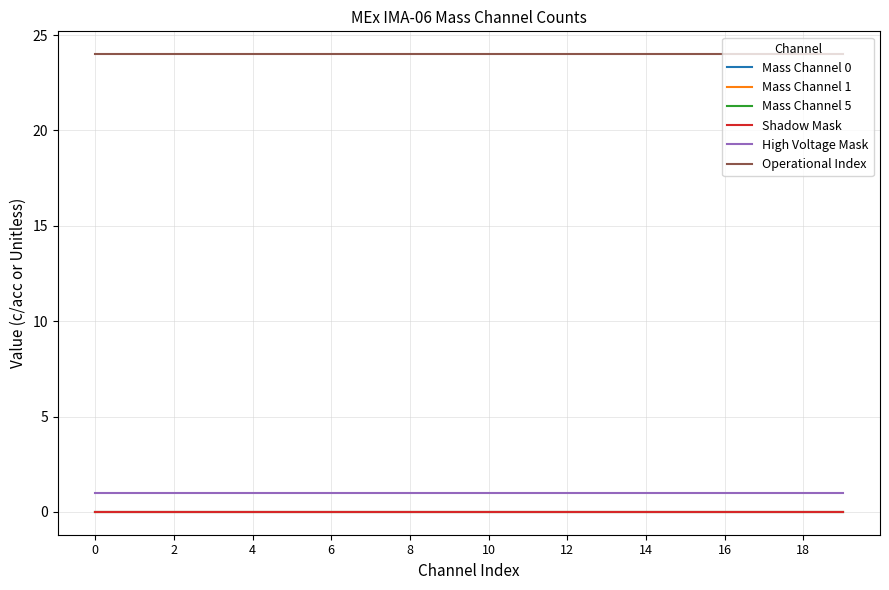

Reading left to right, what are all the values shown in this chart?

Mass Channel 0: 0	0	0	0	0	0	0	0	0	0	0	0	0	0	0	0	0	0	0	0
Mass Channel 1: 0	0	0	0	0	0	0	0	0	0	0	0	0	0	0	0	0	0	0	0
Mass Channel 5: 0	0	0	0	0	0	0	0	0	0	0	0	0	0	0	0	0	0	0	0
Shadow Mask: 0	0	0	0	0	0	0	0	0	0	0	0	0	0	0	0	0	0	0	0
High Voltage Mask: 1	1	1	1	1	1	1	1	1	1	1	1	1	1	1	1	1	1	1	1
Operational Index: 24	24	24	24	24	24	24	24	24	24	24	24	24	24	24	24	24	24	24	24